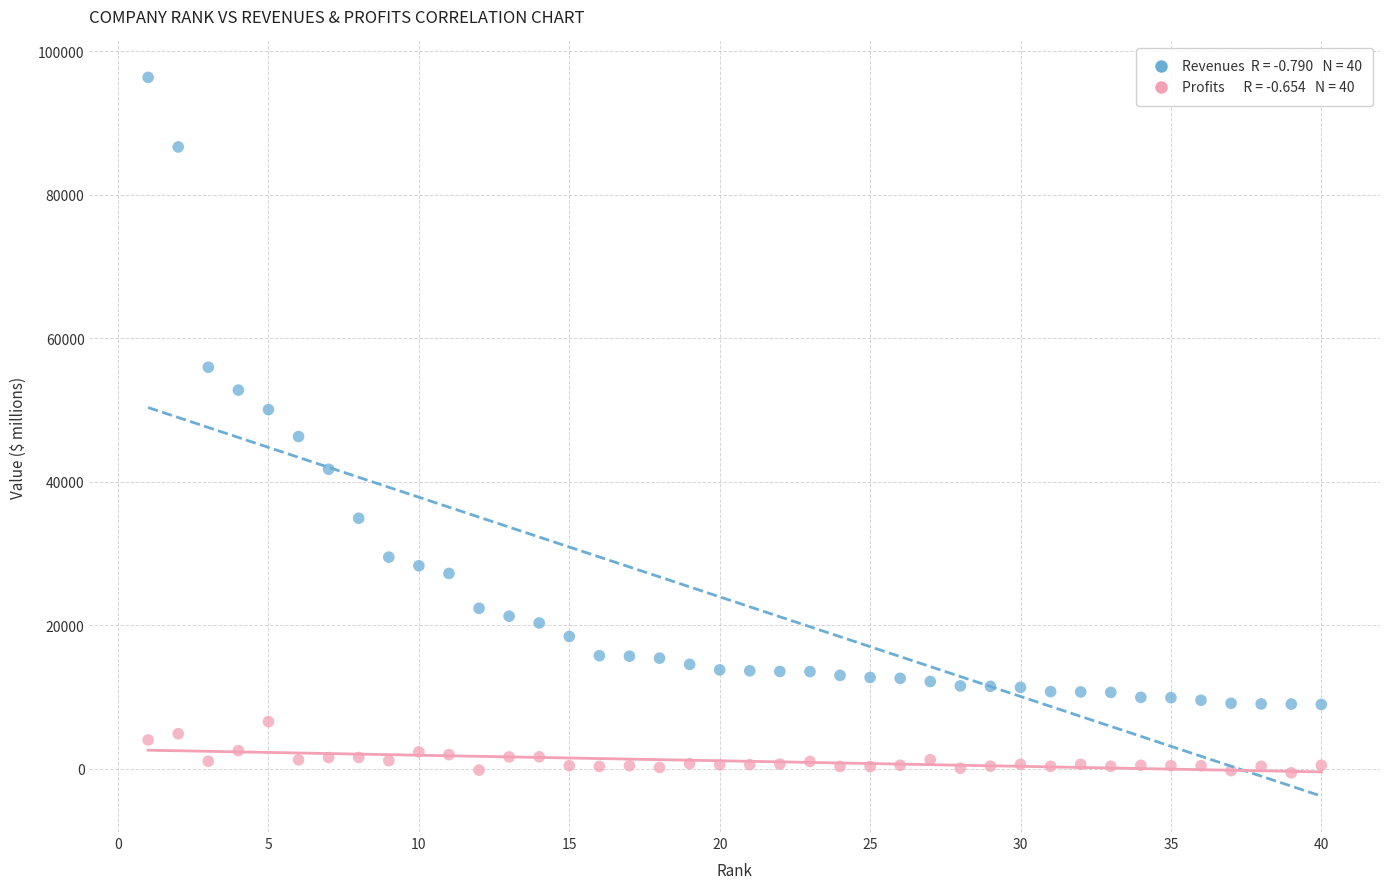

Across all data points, what is the range of Y values (max minus min)?

96952.7